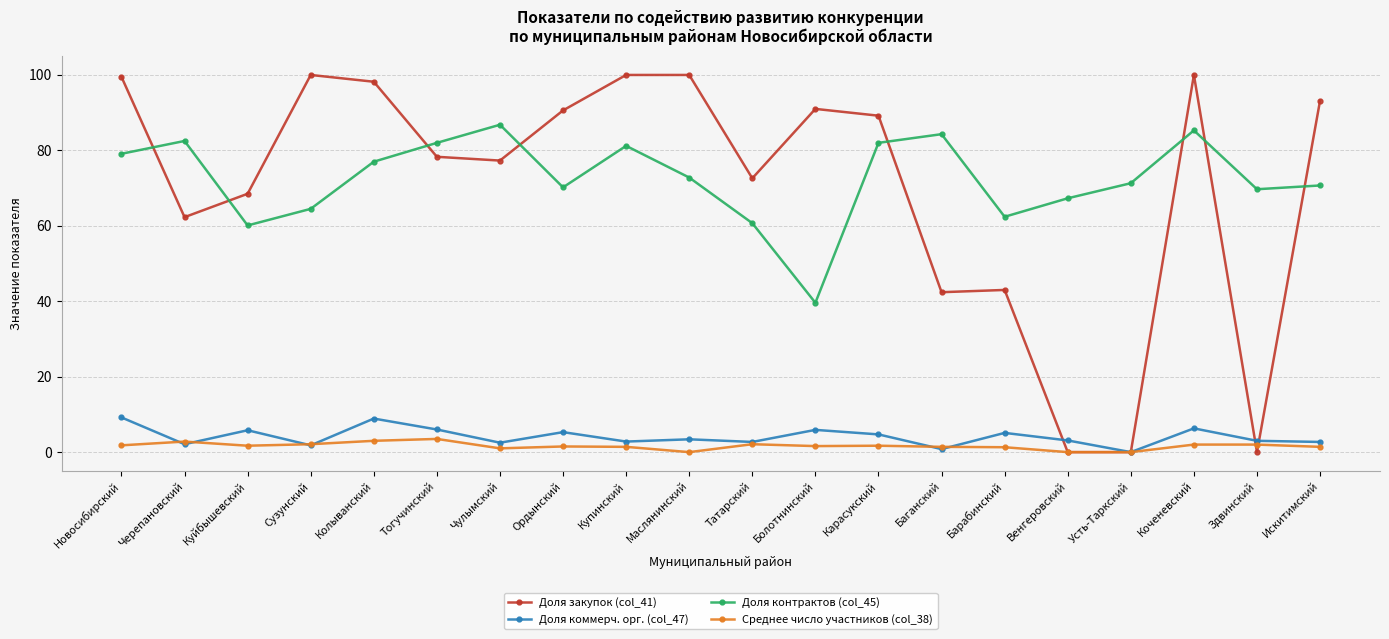

How many lines are shown in the chart?

4